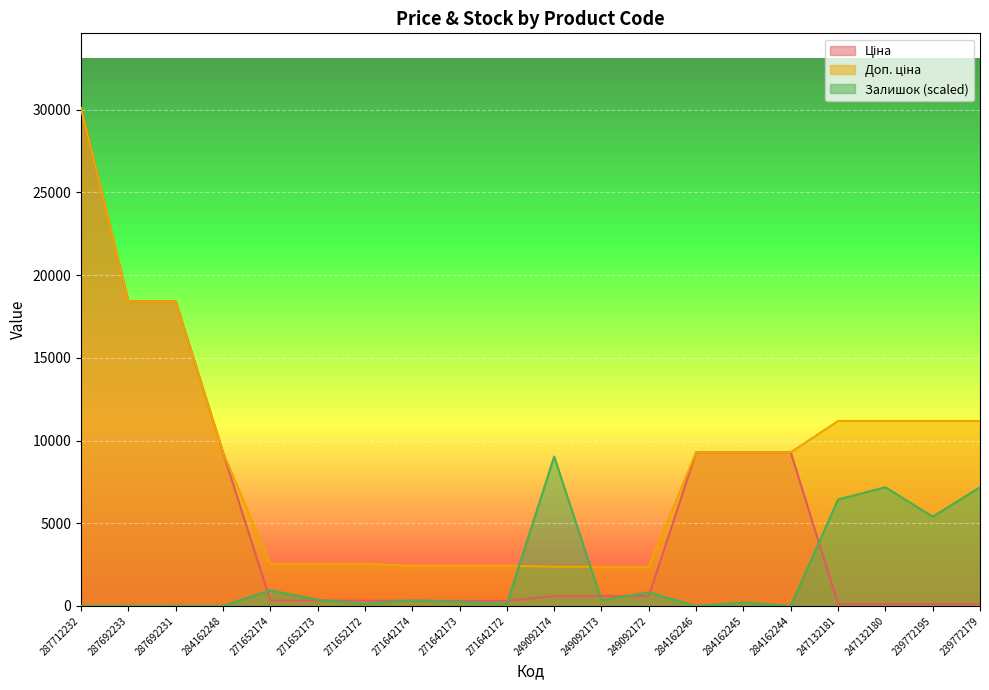

What is the difference between the maximum and minimum values in the Ціна series?

29991.0